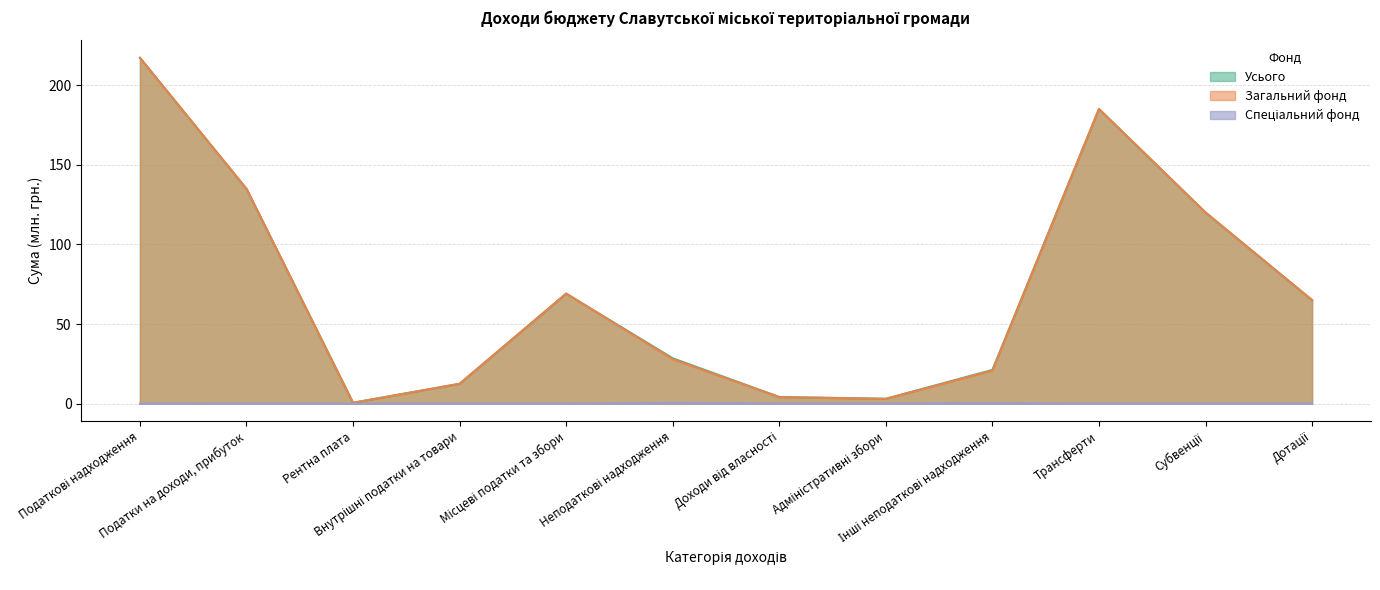

What is the total value across all series at Доходи від власності?

8.4